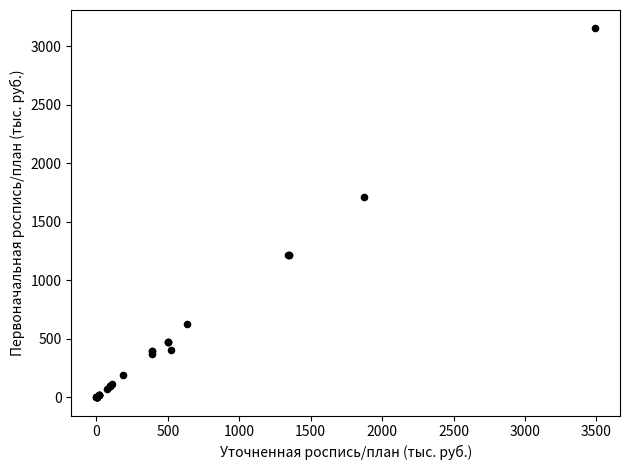

What Y value in the scatter plot is closest to 1576?

1710.5